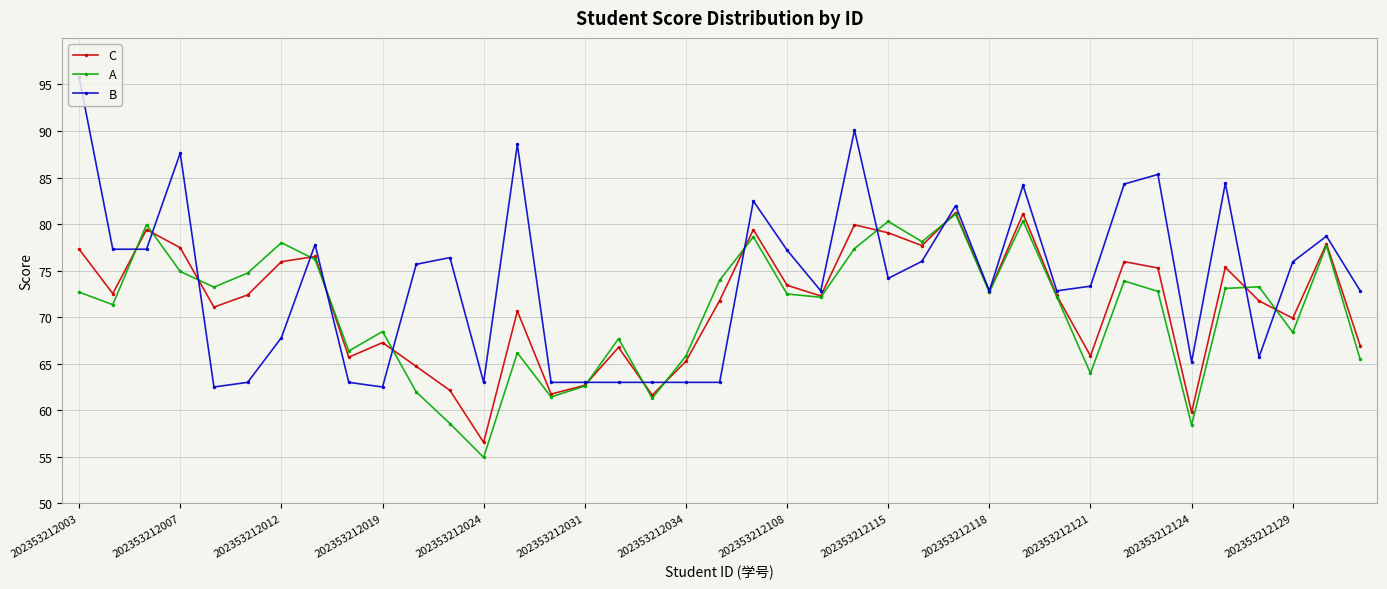

What is the lowest value of the B series?

62.5